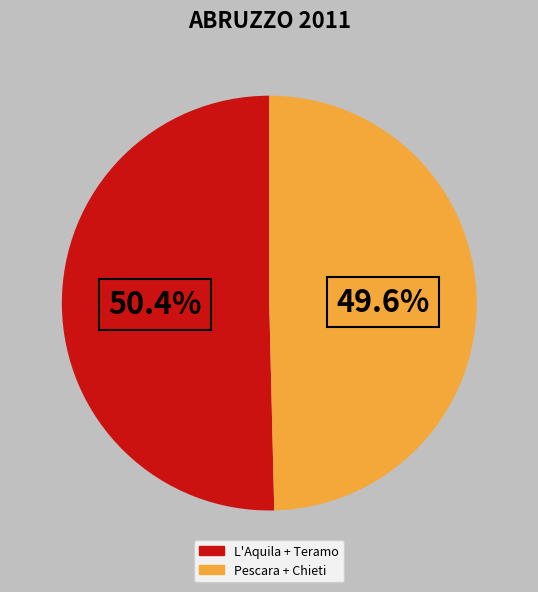

Between L'Aquila + Teramo and Pescara + Chieti, which is larger?

L'Aquila + Teramo